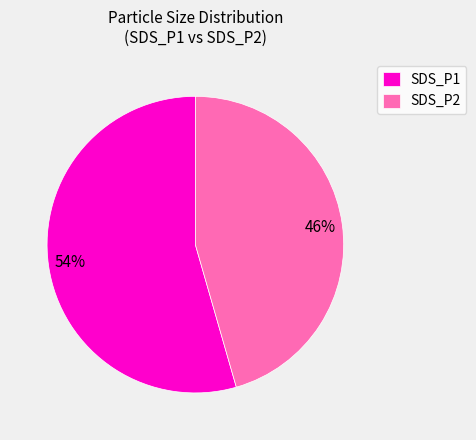

How many segments does this pie chart have?

2